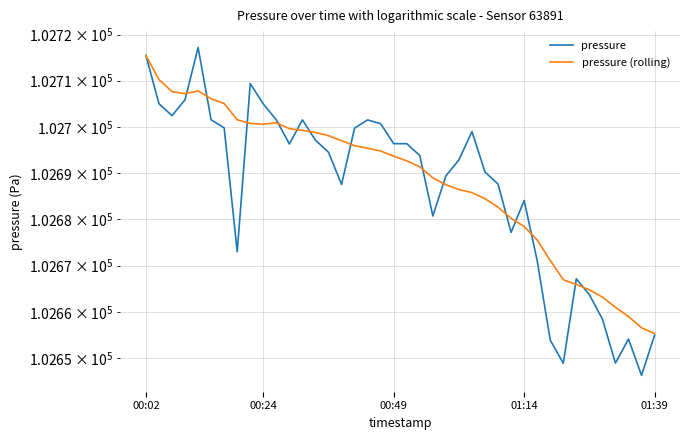

What is the highest value of the pressure series?

102717.2